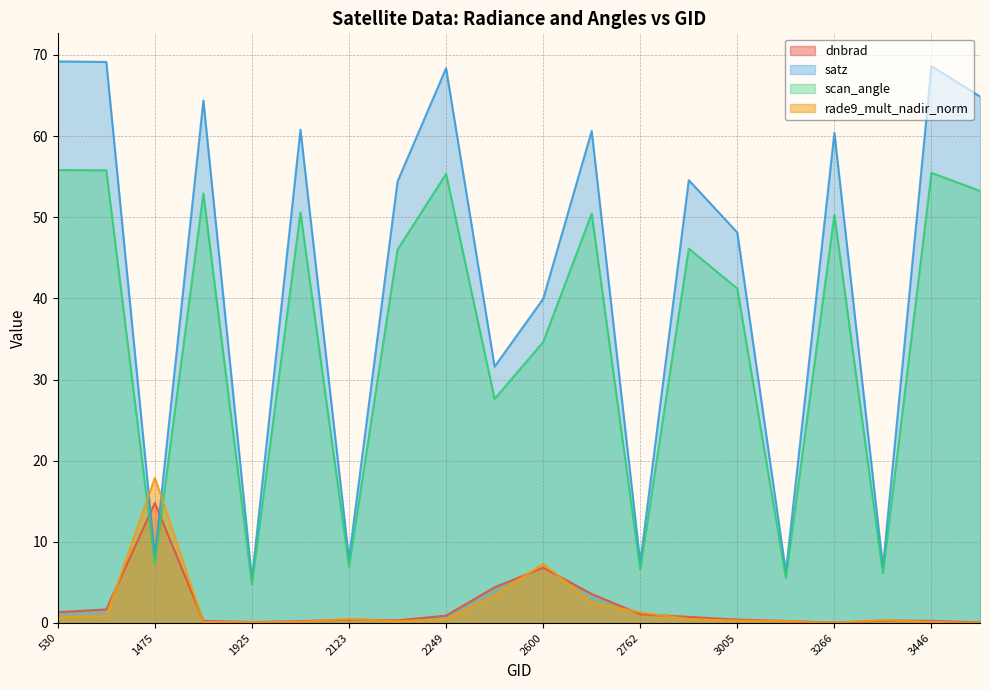

What is the label of the 20th point from the left?

3464